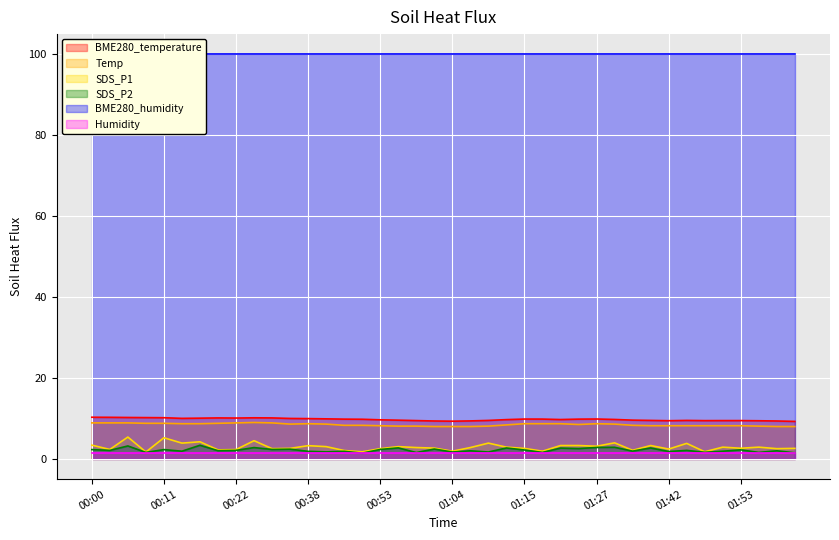

What is the maximum value for SDS_P2?

3.4